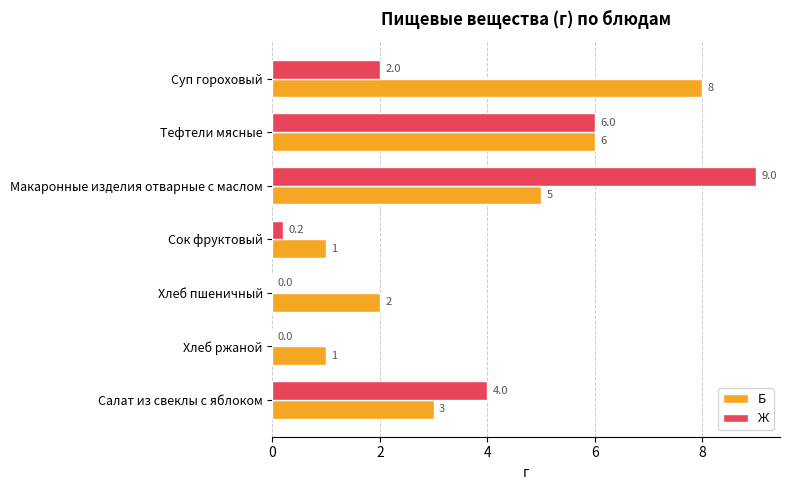

At which label is Ж closest to 4?

Салат из свеклы с яблоком